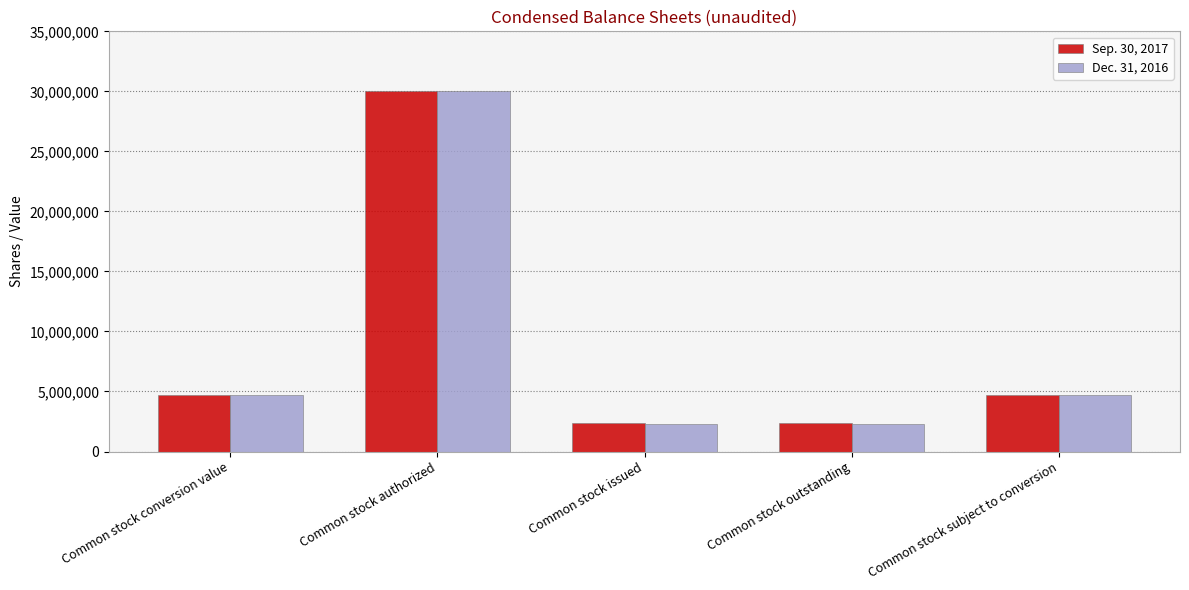

At Common stock issued, list the series in order from smallest to largest.

Dec. 31, 2016, Sep. 30, 2017